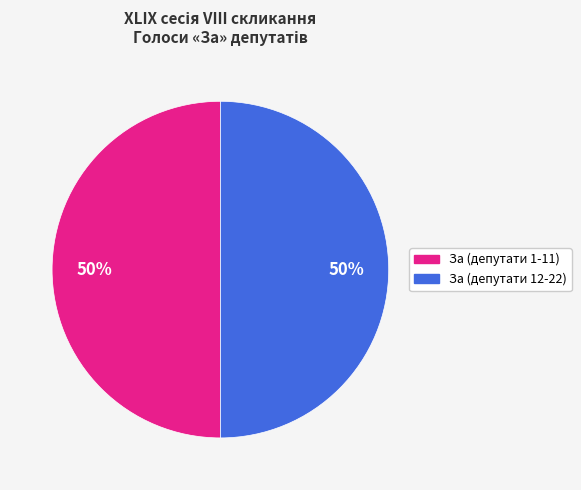

To the nearest percent, what is the average slice percentage?

50%